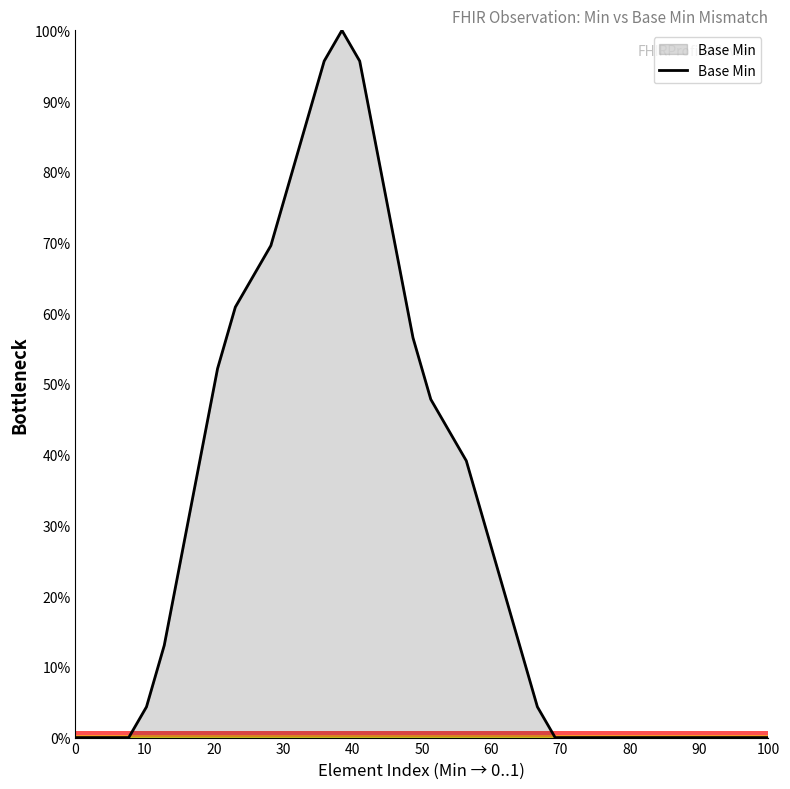

What is the greatest value displayed?

100.0